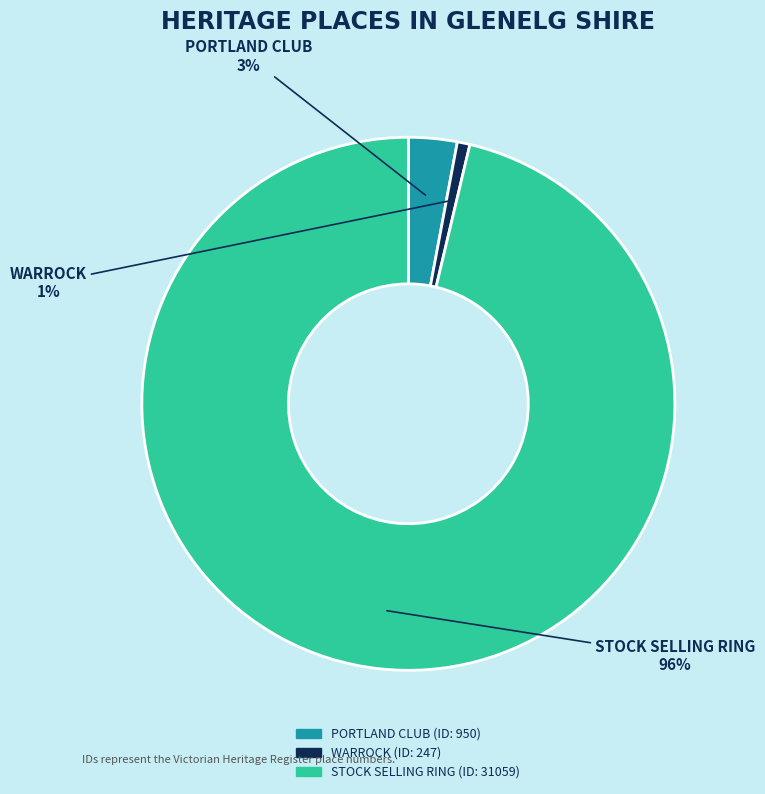

Between PORTLAND CLUB and WARROCK, which is larger?

PORTLAND CLUB